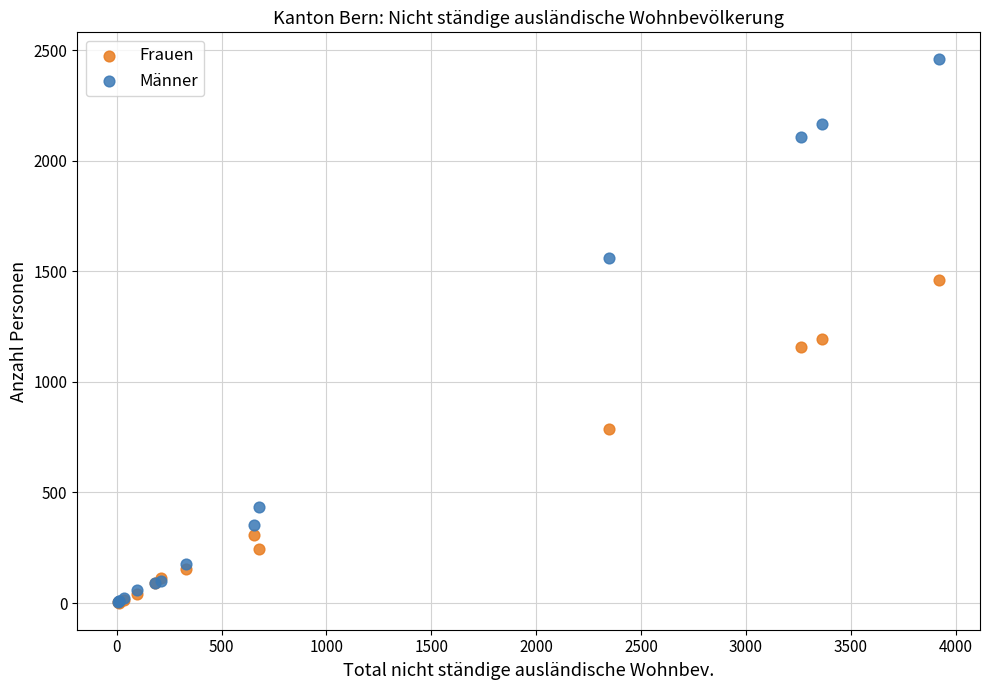

Across all series, what Y value is closest to 1230?

1196